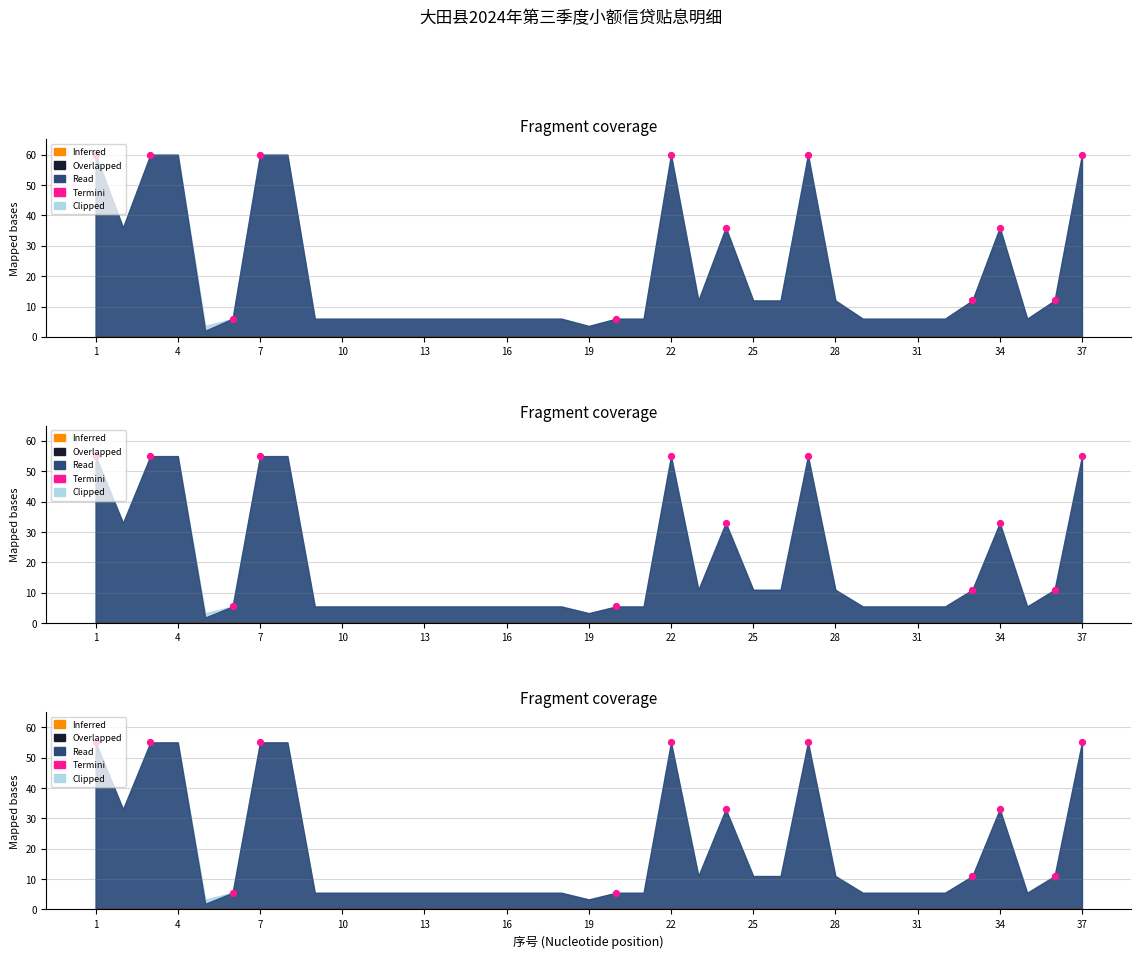

Approximately how many times larger is the value at 22 compared to 7?

1.0